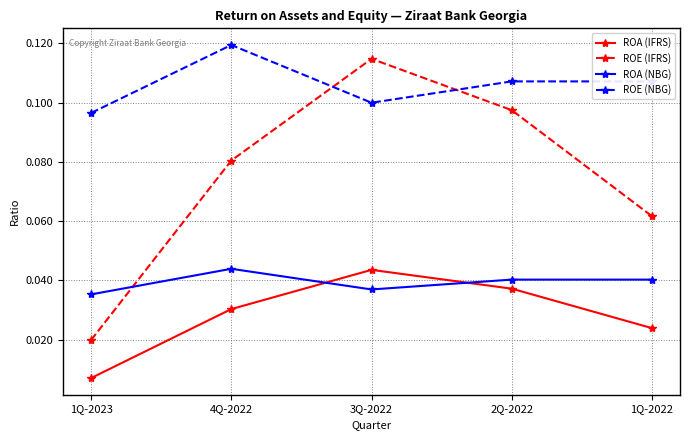

How many interior local peaks does the ROA (IFRS) series have?

1